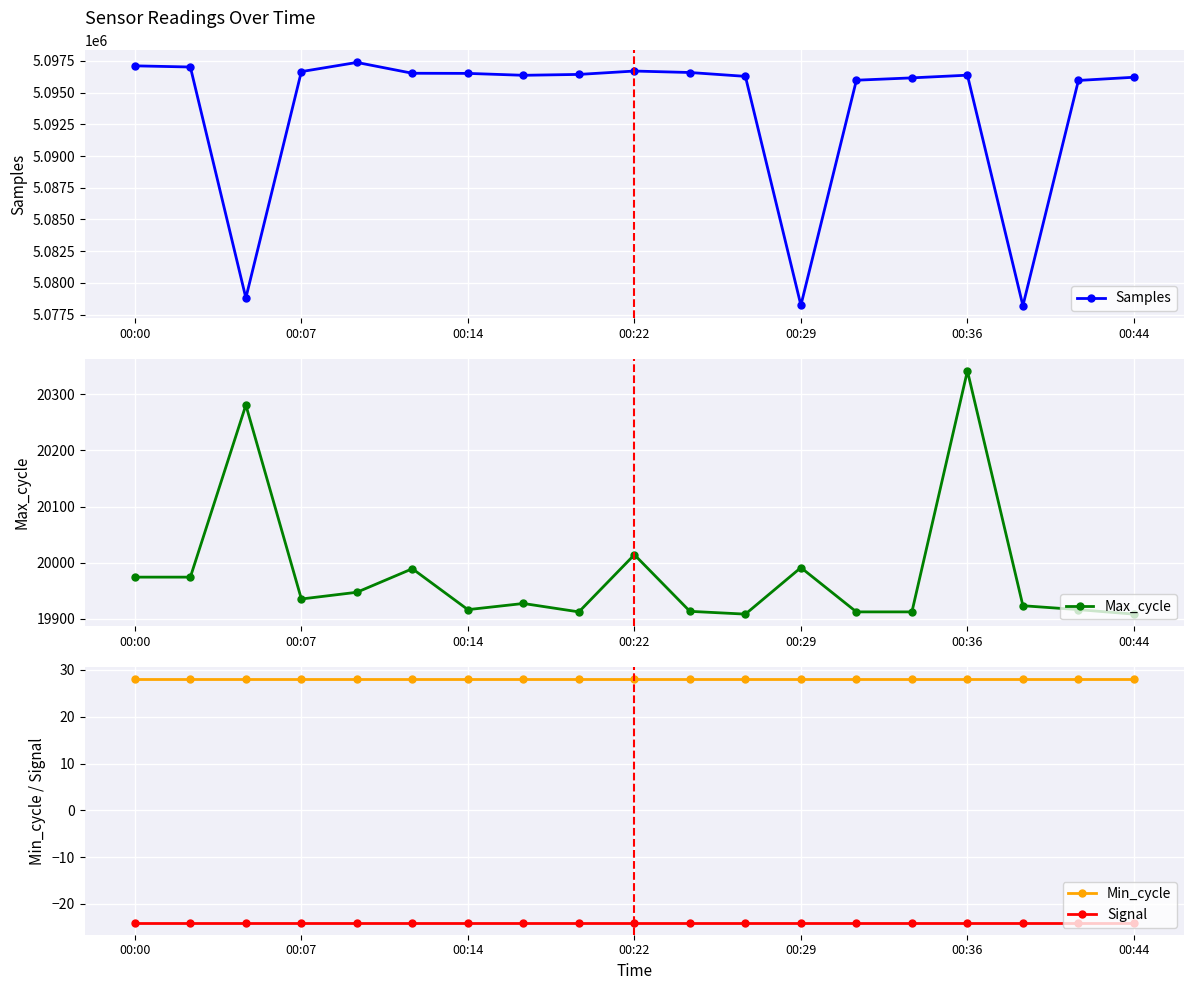

True or false: Samples and Min_cycle intersect in this chart.

False